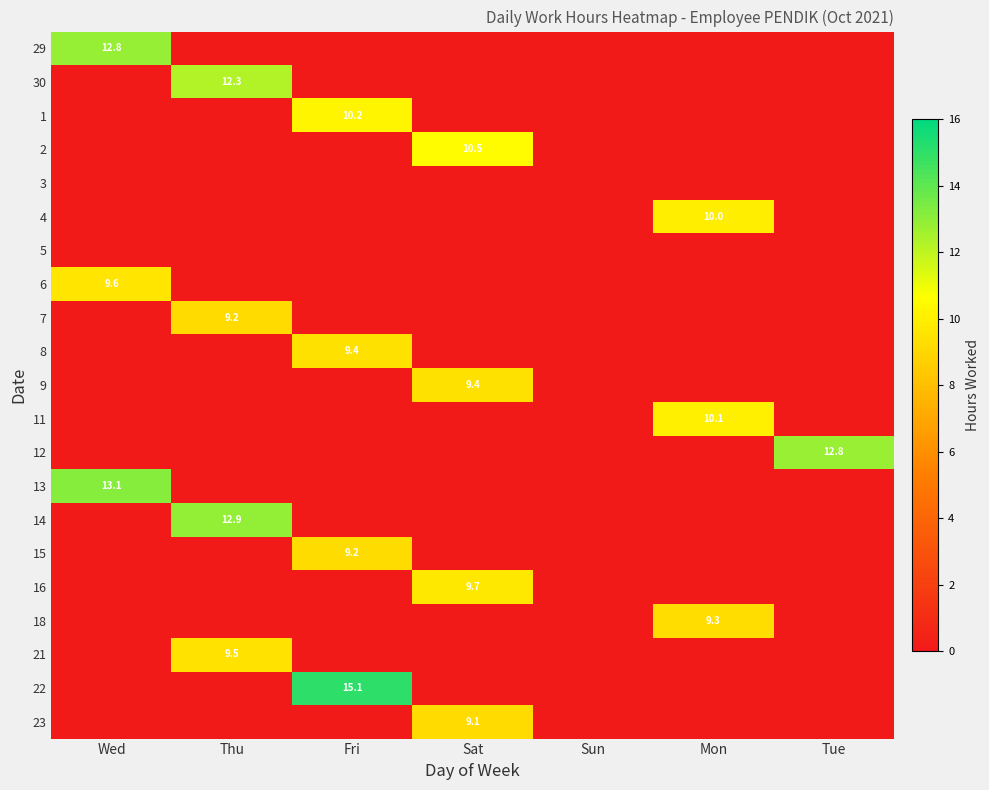

True or false: 11 has a value of 10.1 at Mon.

True